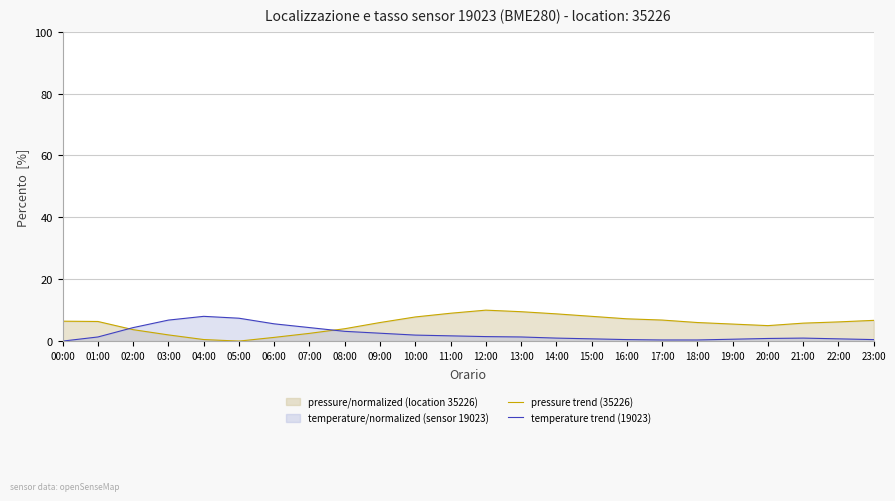

What is the highest value of the pressure trend (35226) series?

10.0